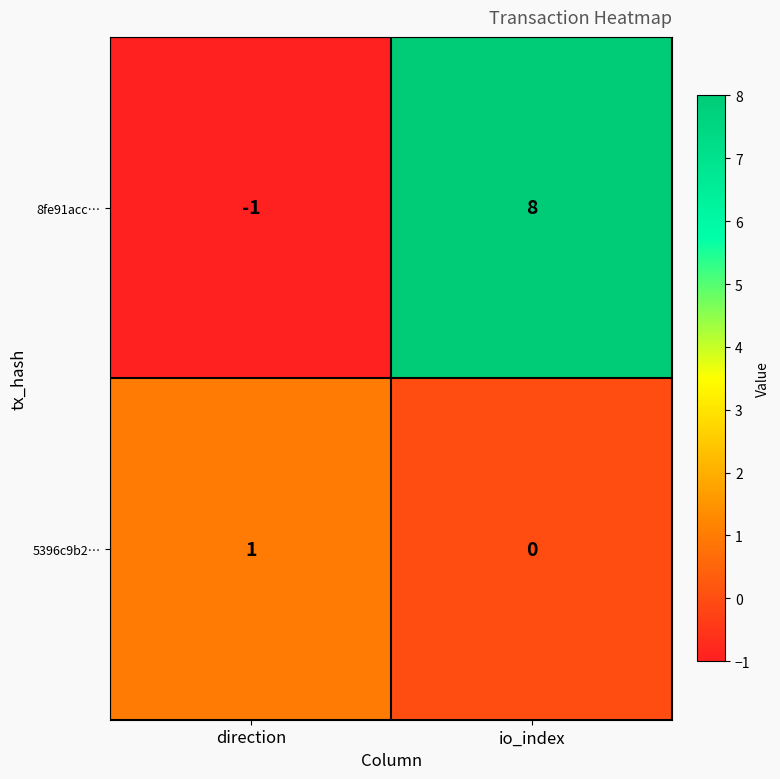

Which series has the largest total across all categories?

8fe91acc…